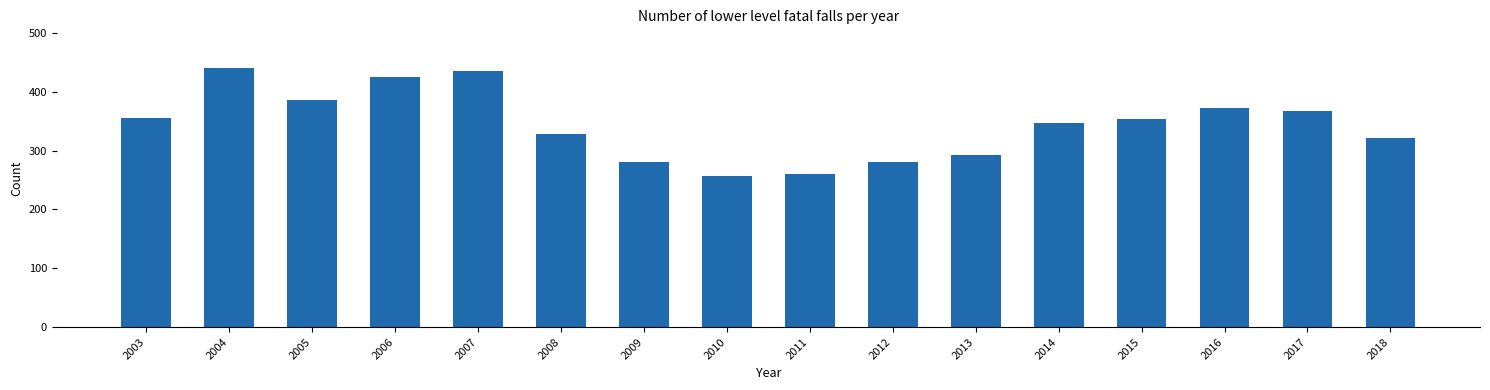

Read the value at 2017, to the nearest 50.

350